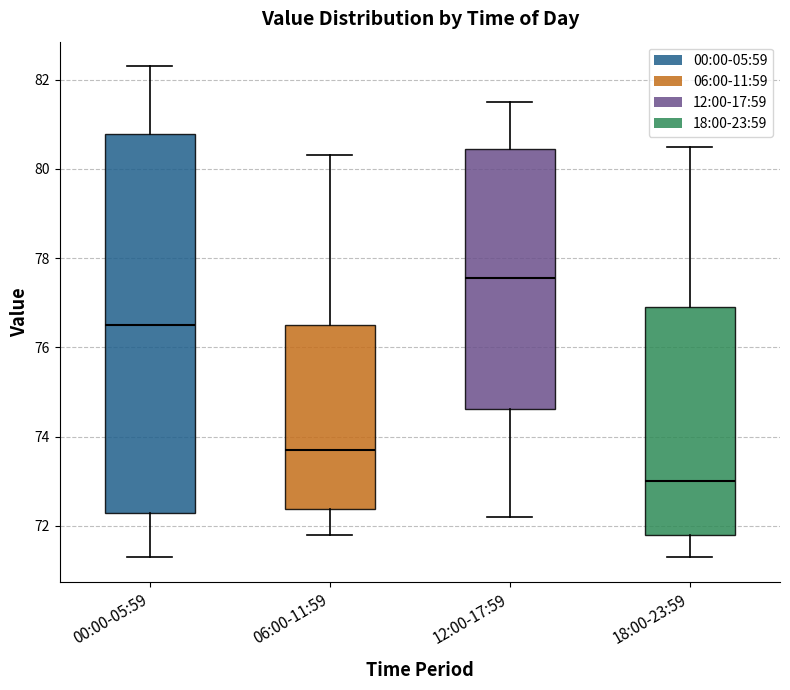

Which box's median line is the highest?

12:00-17:59